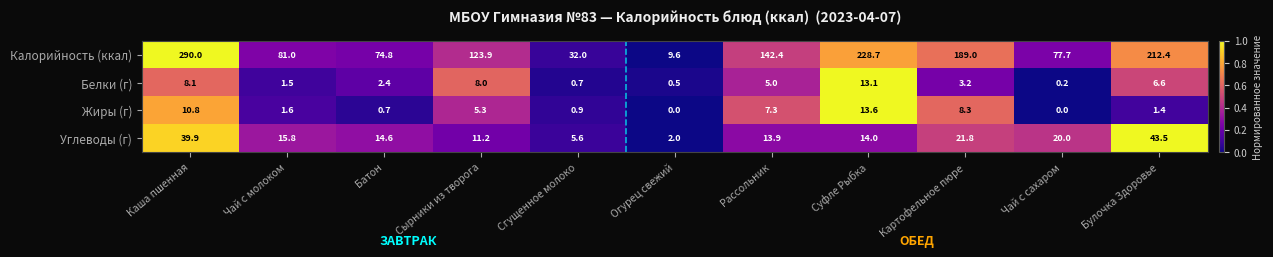

Between Огурец свежий and Картофельное пюре, which series saw the biggest shift?

Калорийность (ккал)